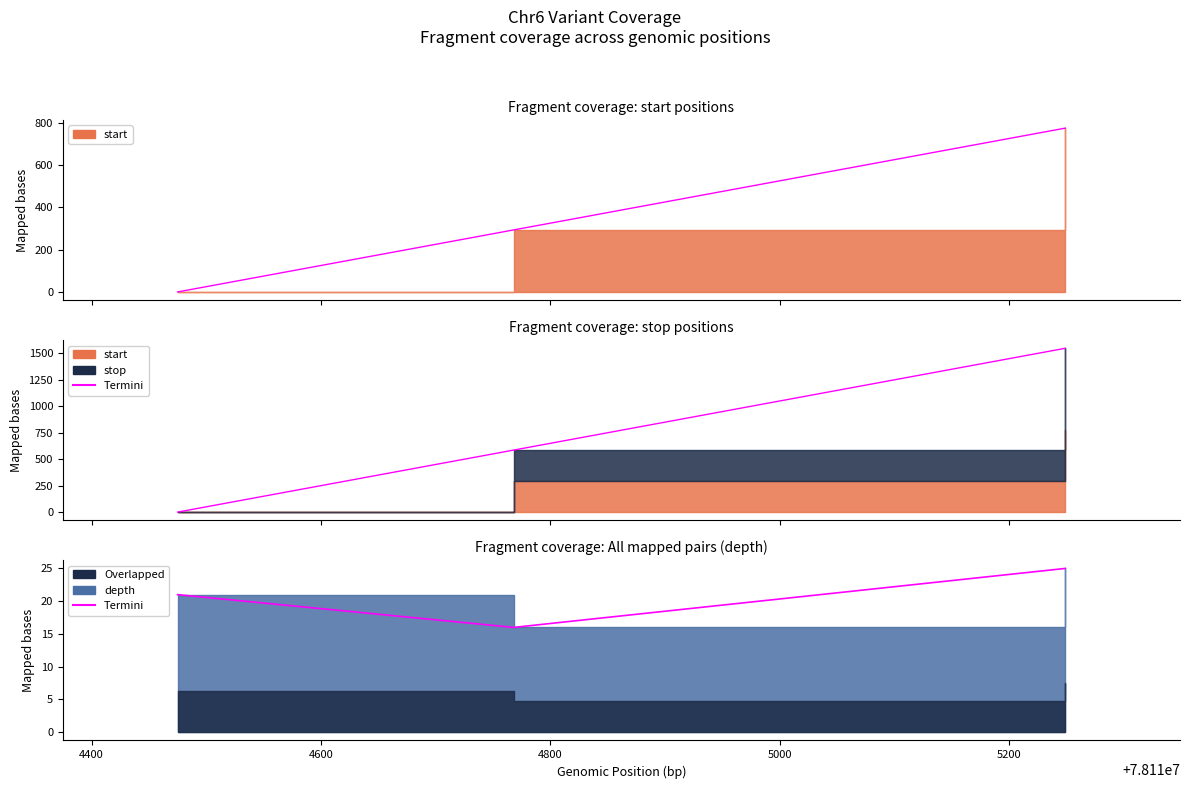

Reading left to right, transcribe all the data shown in this chart.

start: 0	293	774
stop: 0	586	1548
depth: 21	16	25